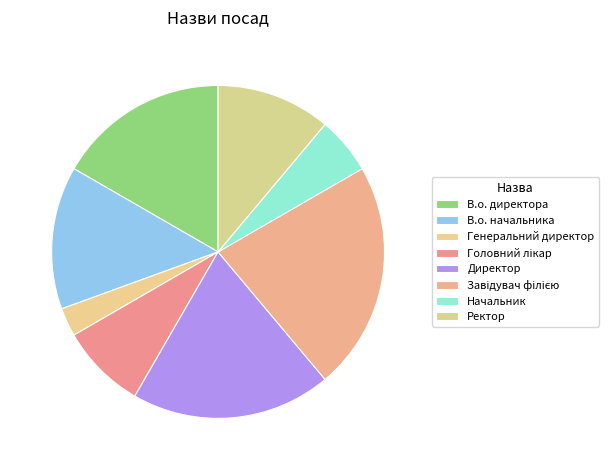

True or false: В.о. директора accounts for 17% of the total.

True